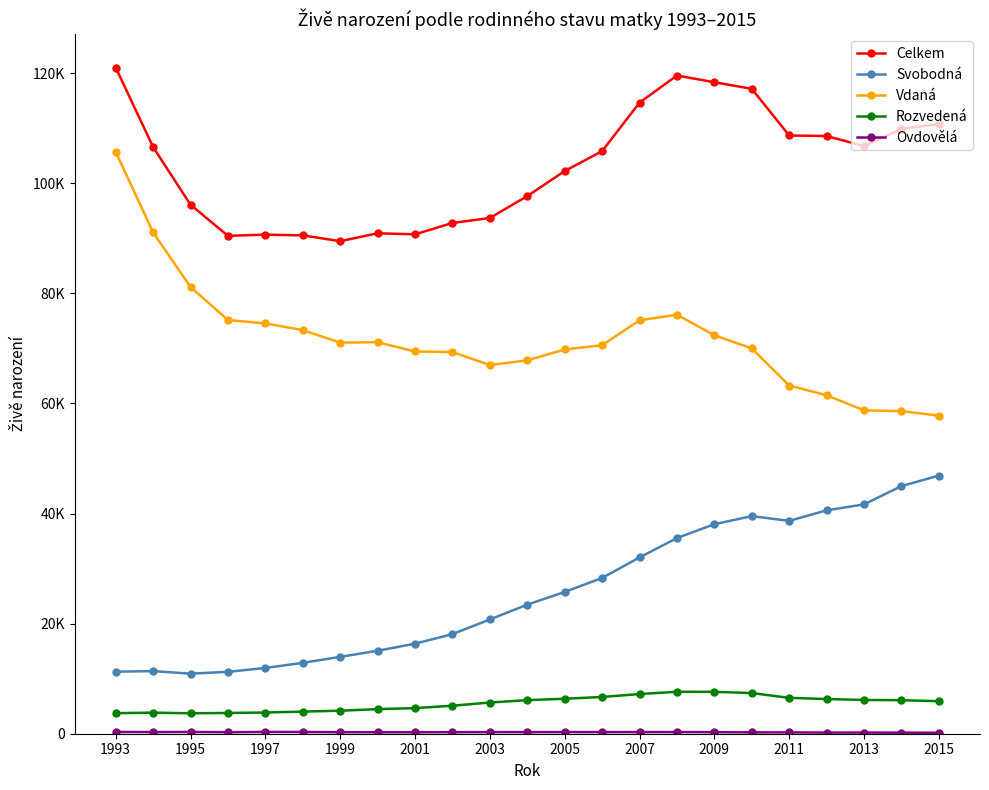

At which category is the sum across all series the highest?

1993